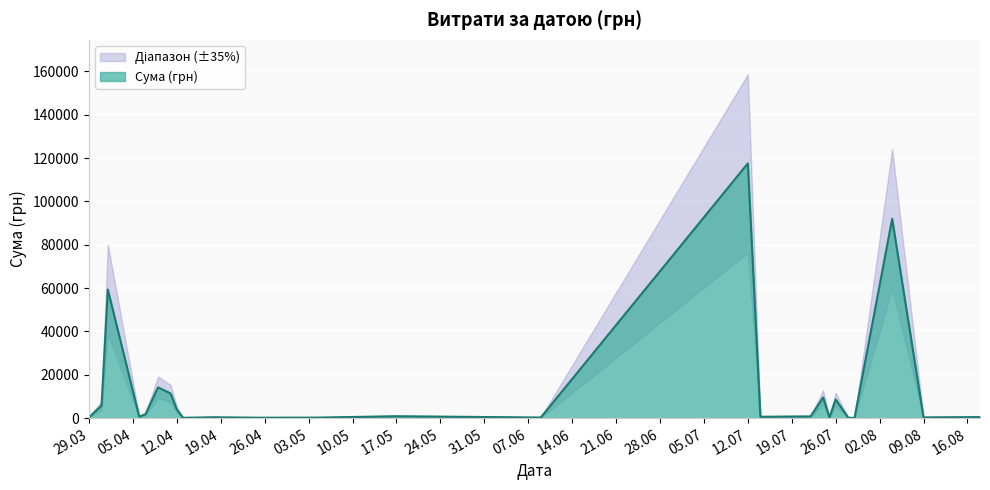

Is it true that the value at 12.07.2016 is 154084.2?

False